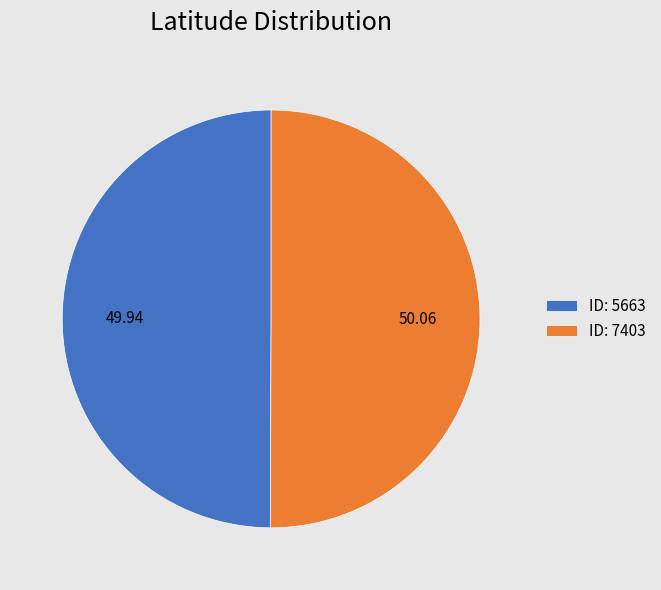

Approximately how many times larger is the value at ID: 7403 compared to ID: 5663?

1.0